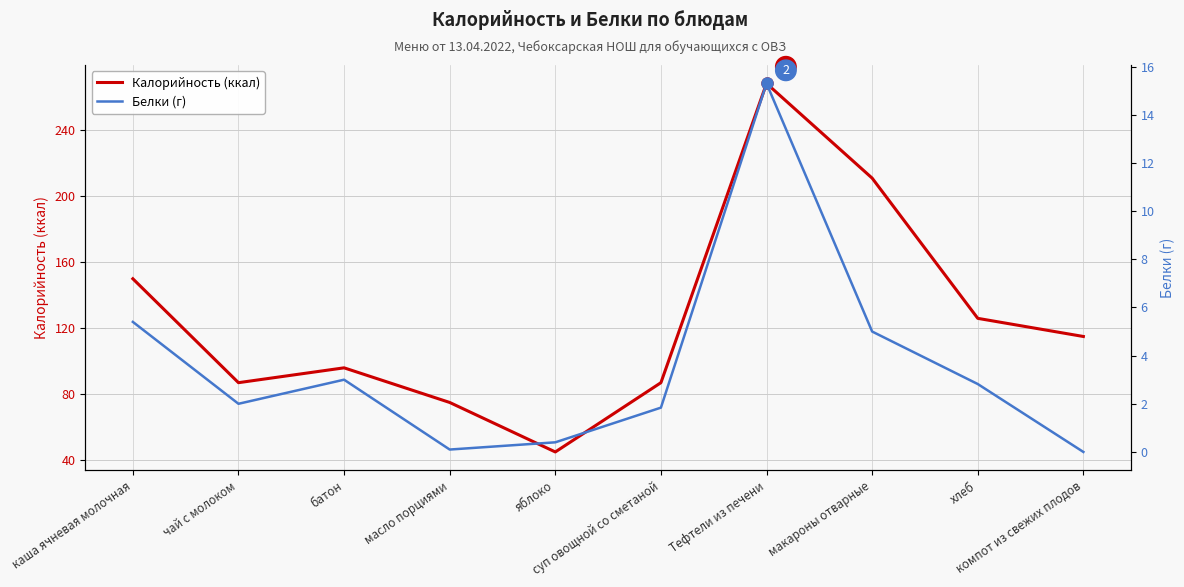

Rank the series at хлеб from highest to lowest value.

Калорийность (ккал), Белки (г)